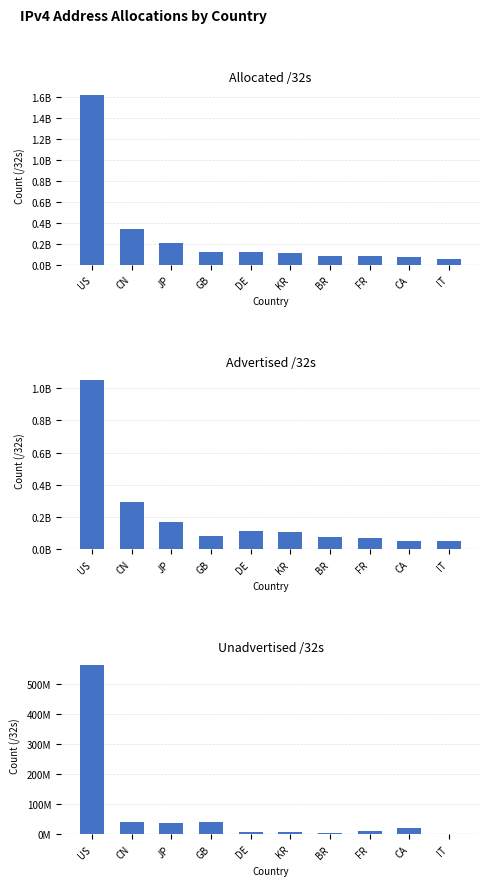

How many categories are shown in the chart?

10